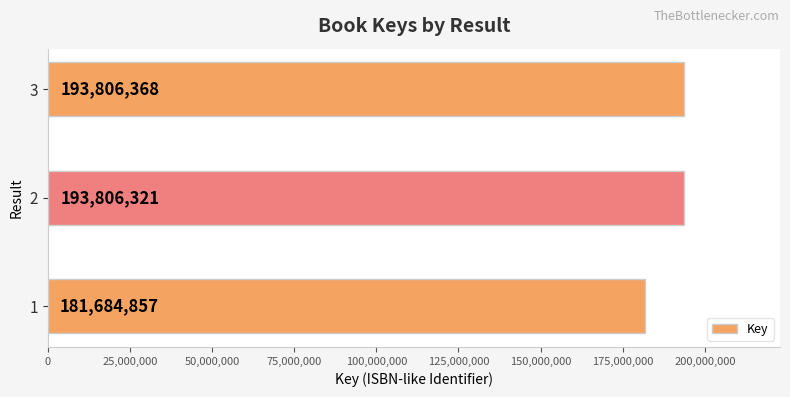

List the labels in order of value, smallest first.

1, 2, 3